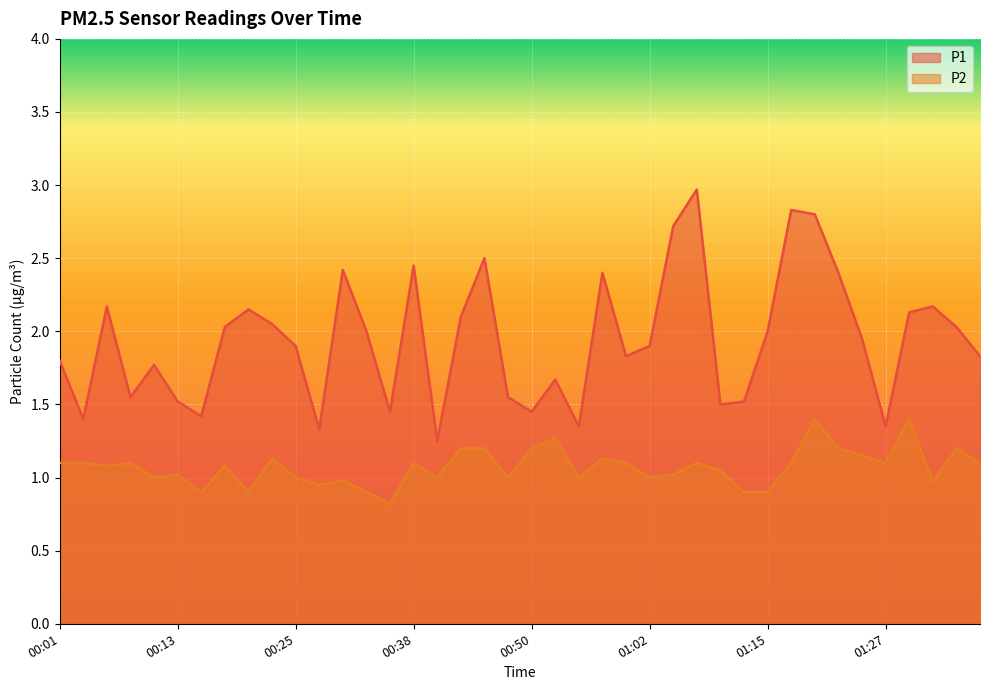

True or false: P1 has a value of 0.4 at 00:33.

False